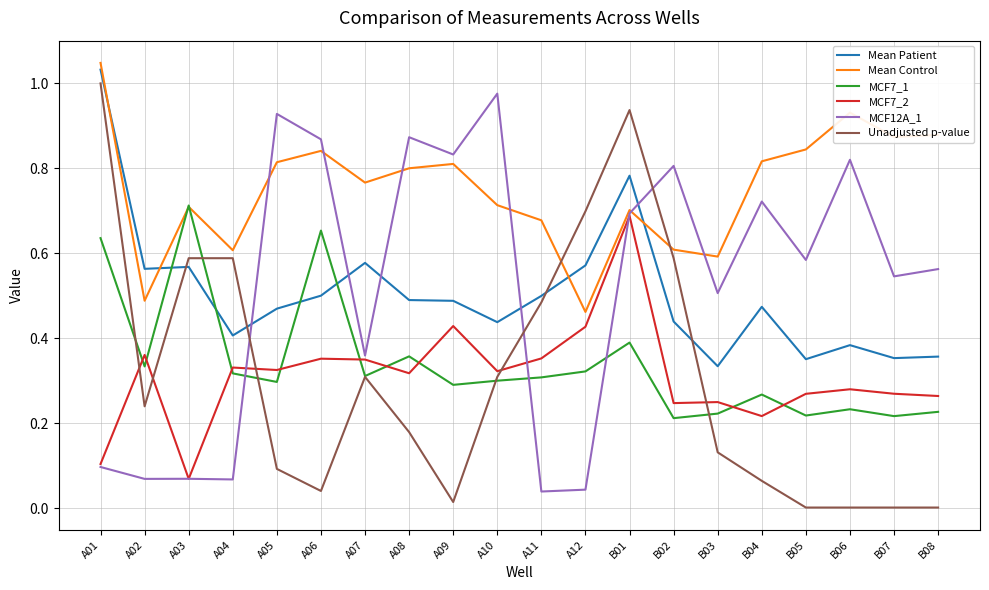

True or false: MCF7_1 and MCF12A_1 intersect in this chart.

True